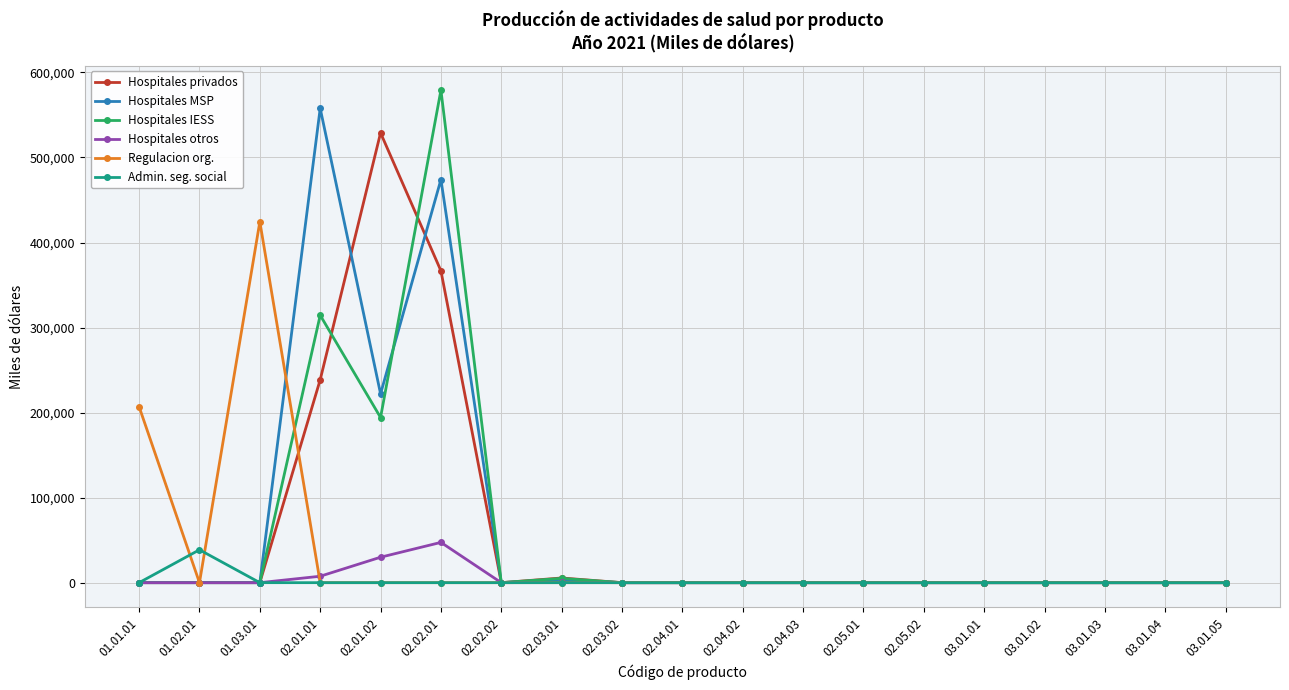

The value of Hospitales otros at 02.05.02 is 0. True or false?

True